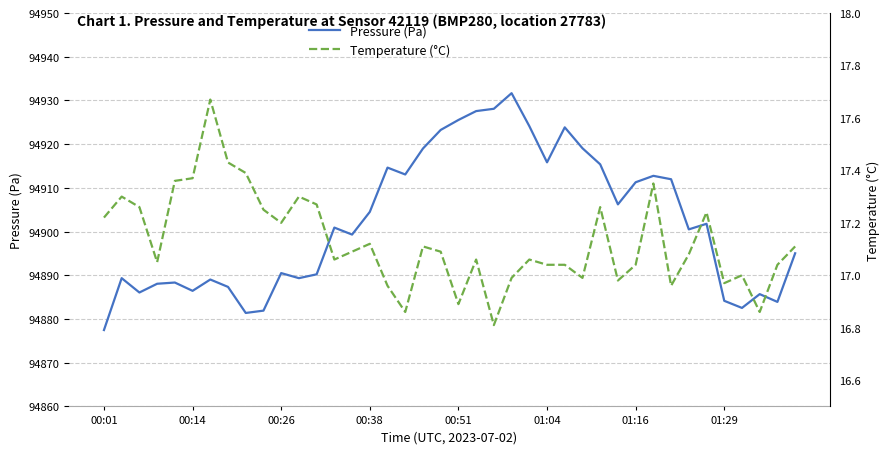

True or false: Pressure (Pa) has a value of 94884.2 at 01:29.

True